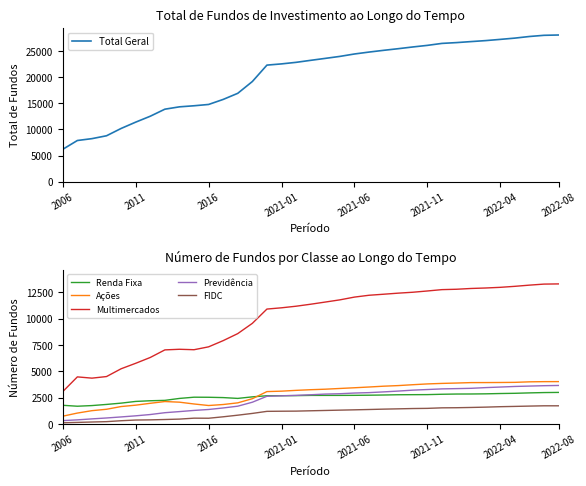

In Renda Fixa, how many points are lower than both neighbors (excluding endpoints)?

2